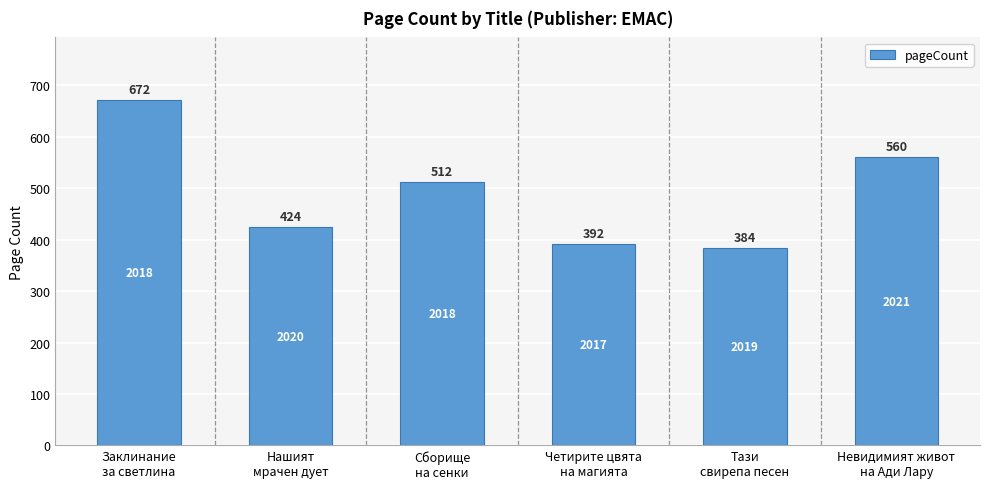

What is the smallest value displayed?

384